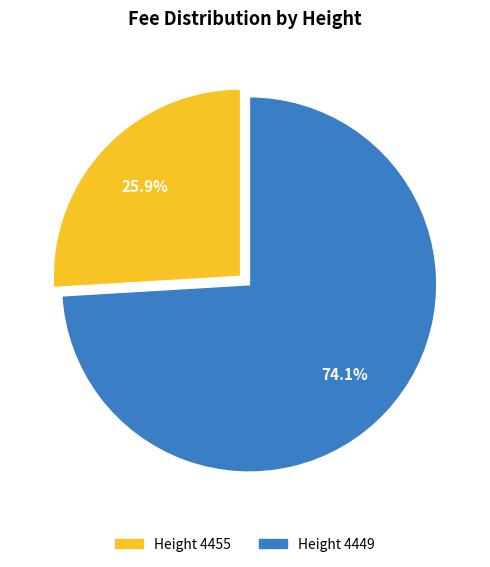

To the nearest percent, what is the average slice percentage?

50%